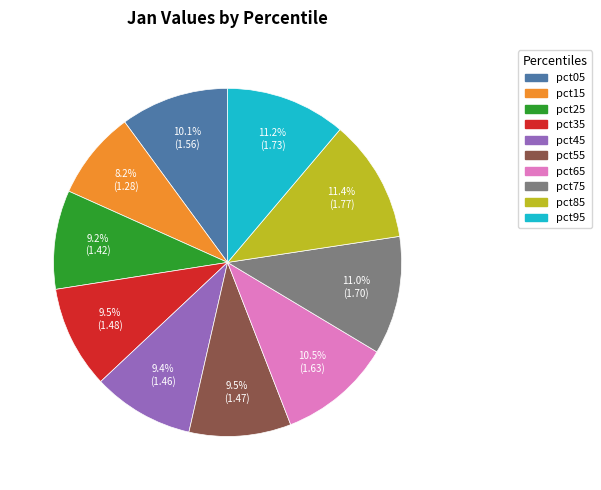

Which slice is the smallest?

pct15